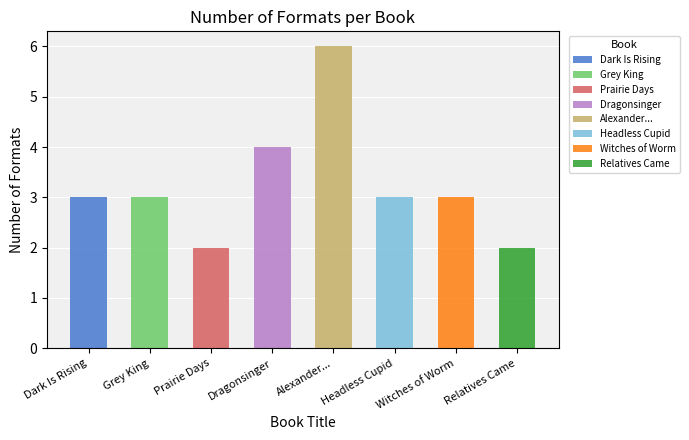

What is the minimum value shown in the chart?

2